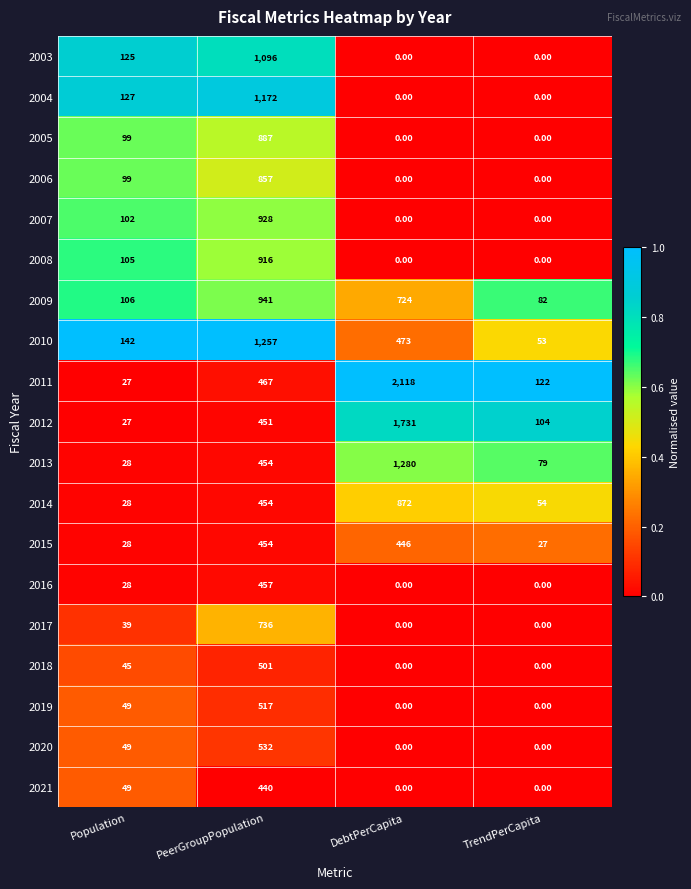

Rank the series by their maximum value, from lowest to highest.

2021, 2015, 2016, 2018, 2019, 2020, 2017, 2006, 2014, 2005, 2008, 2007, 2009, 2003, 2004, 2010, 2013, 2012, 2011